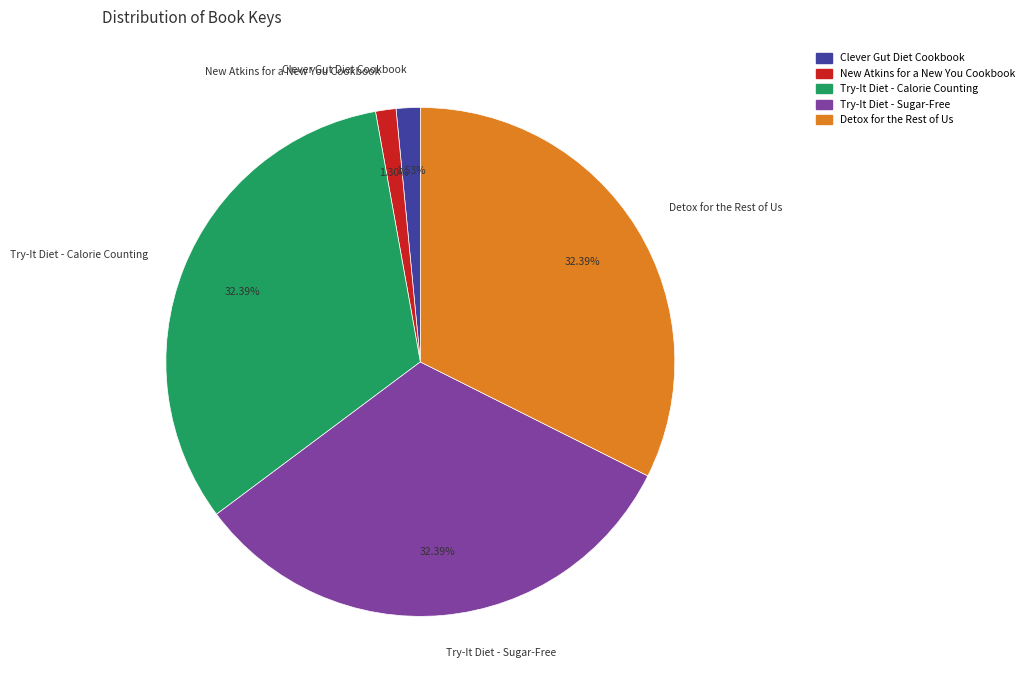

To the nearest percent, what is the combined percentage of Detox for the Rest of Us and Try-It Diet - Calorie Counting?

65%